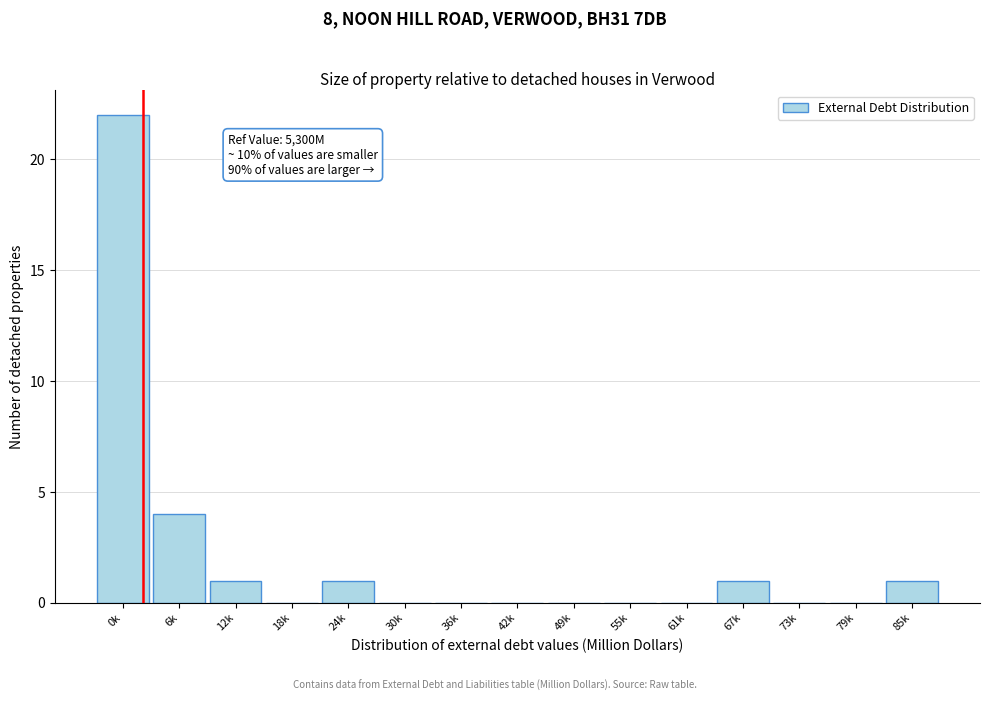

Reading right to left, list all the values displayed in this chart.

85k=1	79k=0	73k=0	67k=1	61k=0	55k=0	49k=0	42k=0	36k=0	30k=0	24k=1	18k=0	12k=1	6k=4	0k=22